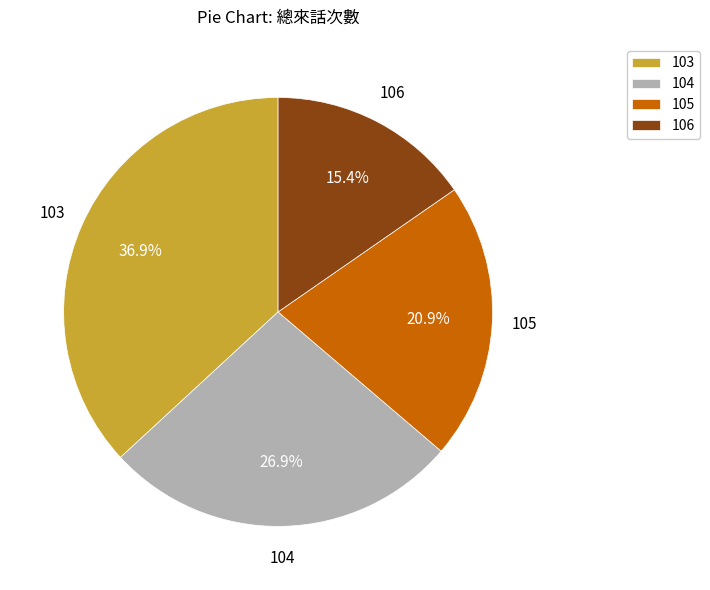

Do 106 and 104 together represent more than half of the pie?

No